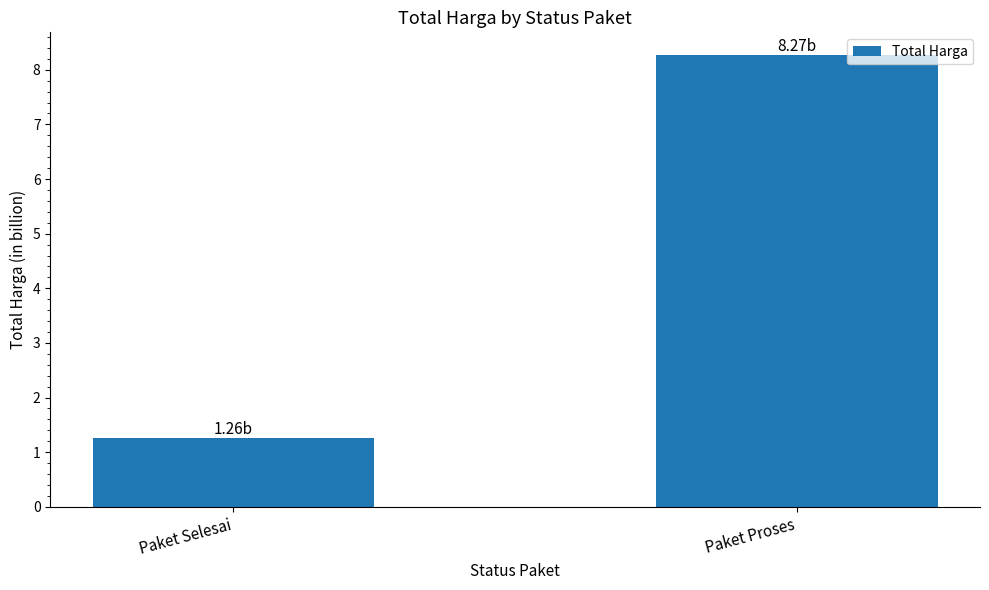

What is the difference between the maximum and minimum values?

7.0